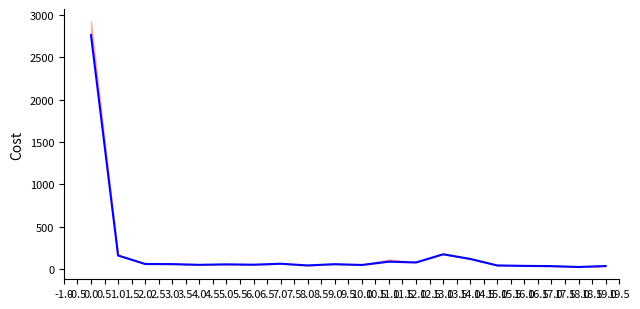

True or false: there are more than 0 points higher than both neighbors.

True